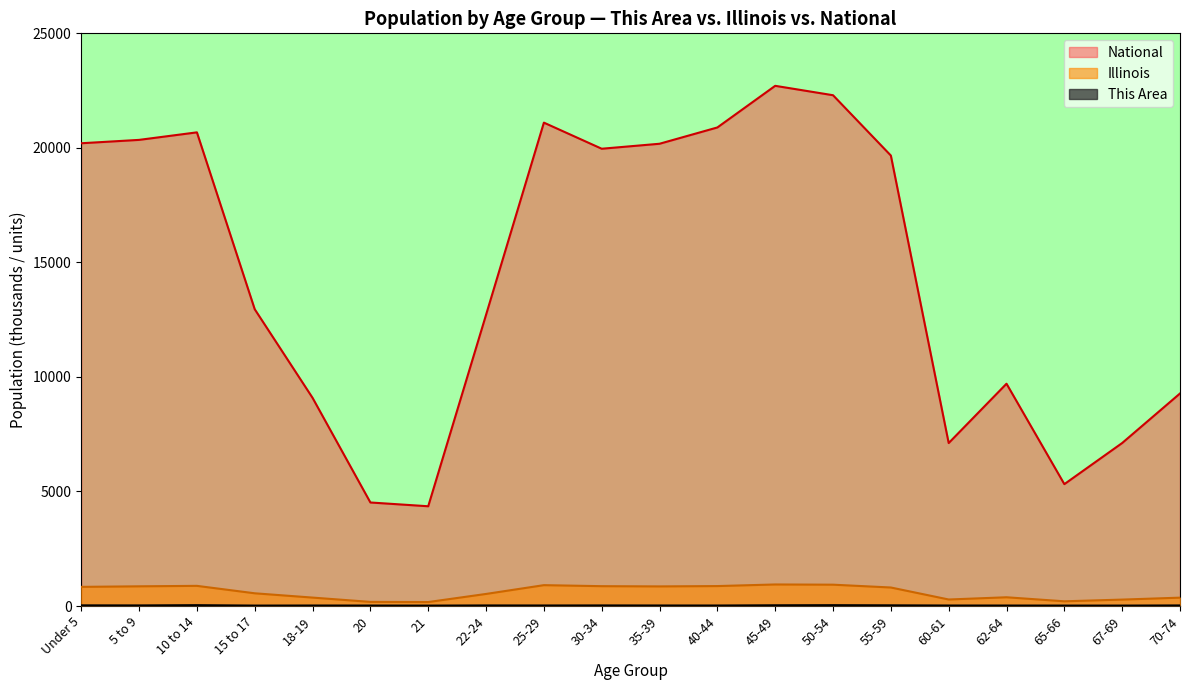

How many values in the National series are below 19664?

10